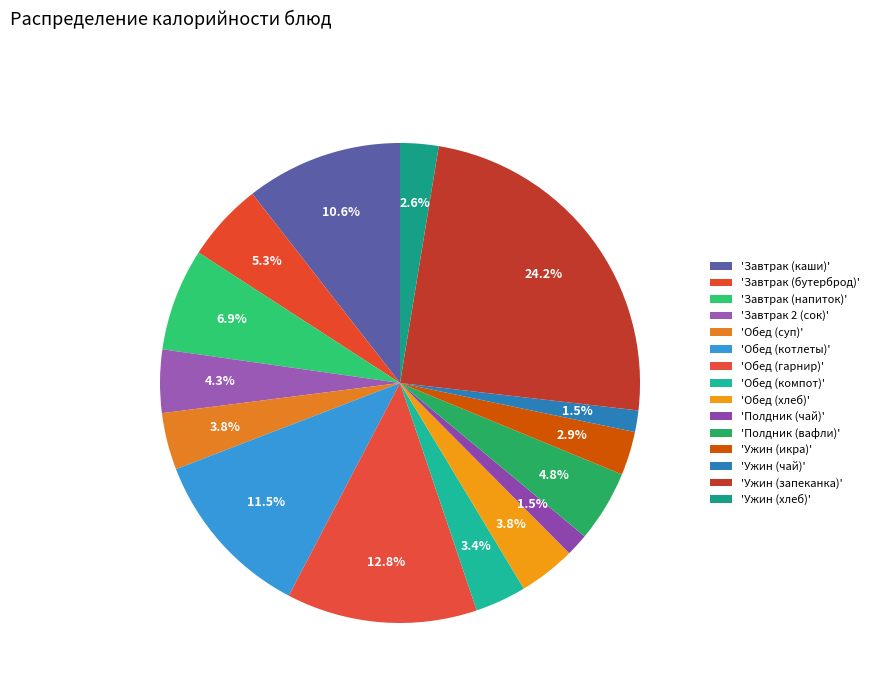

Count the number of slices in the pie.

15